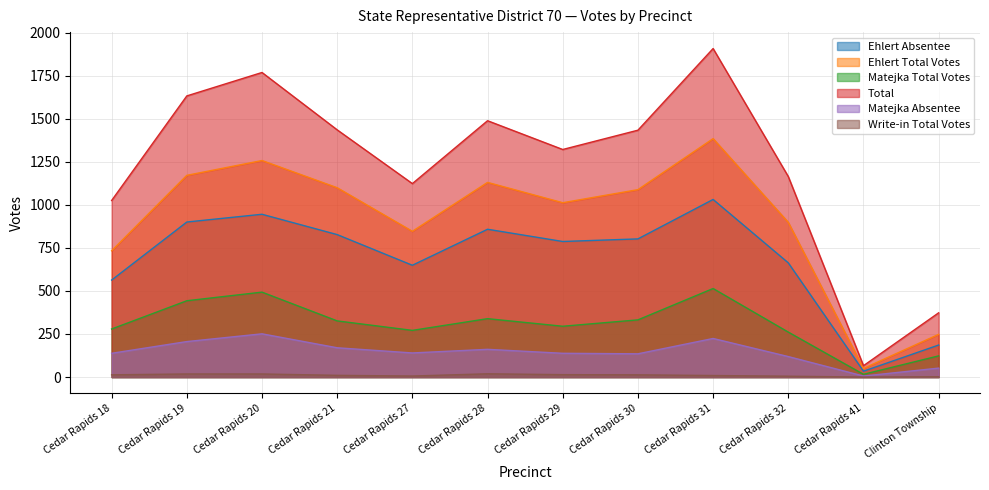

At which category does the chart reach its peak across all series?

Cedar Rapids 31